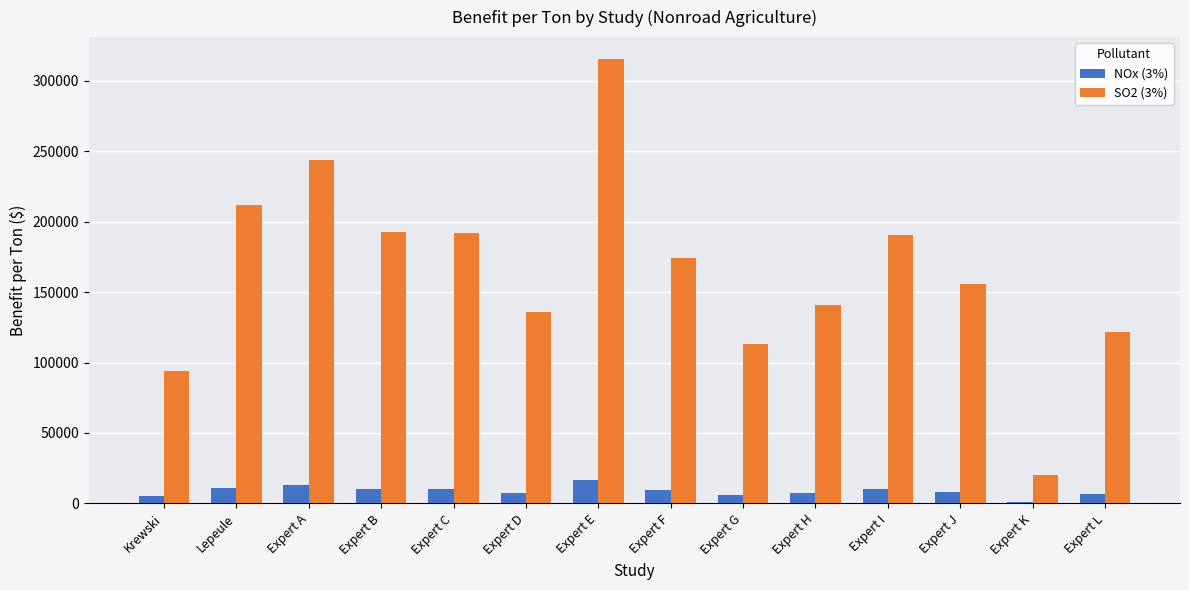

Which series has the largest range (max minus min)?

SO2 (3%)